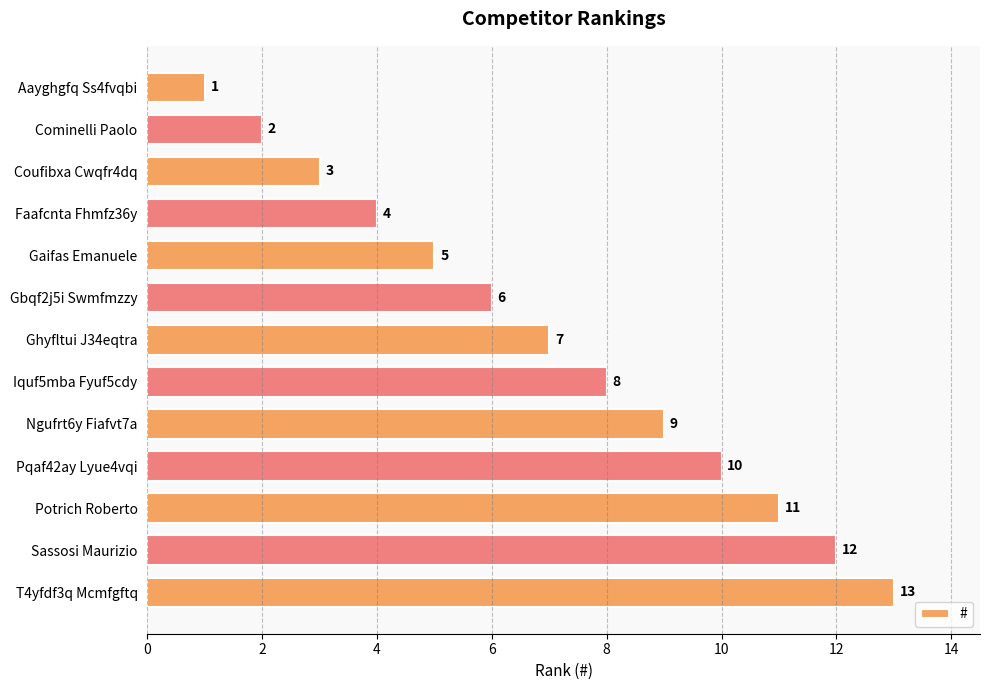

How many distinct data groups are displayed?

1